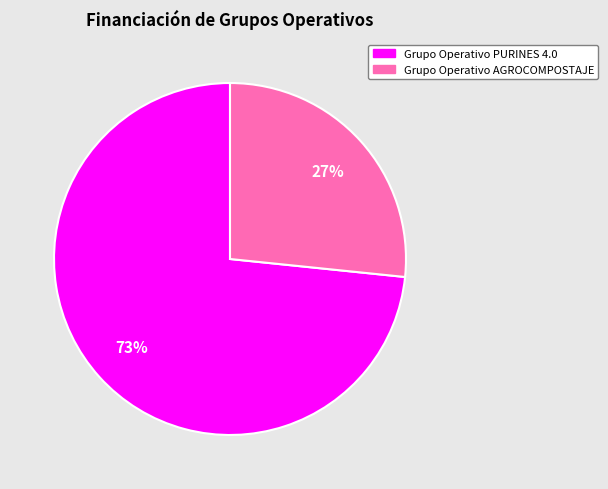

The Grupo Operativo PURINES 4.0 slice represents 65% of the pie. True or false?

False